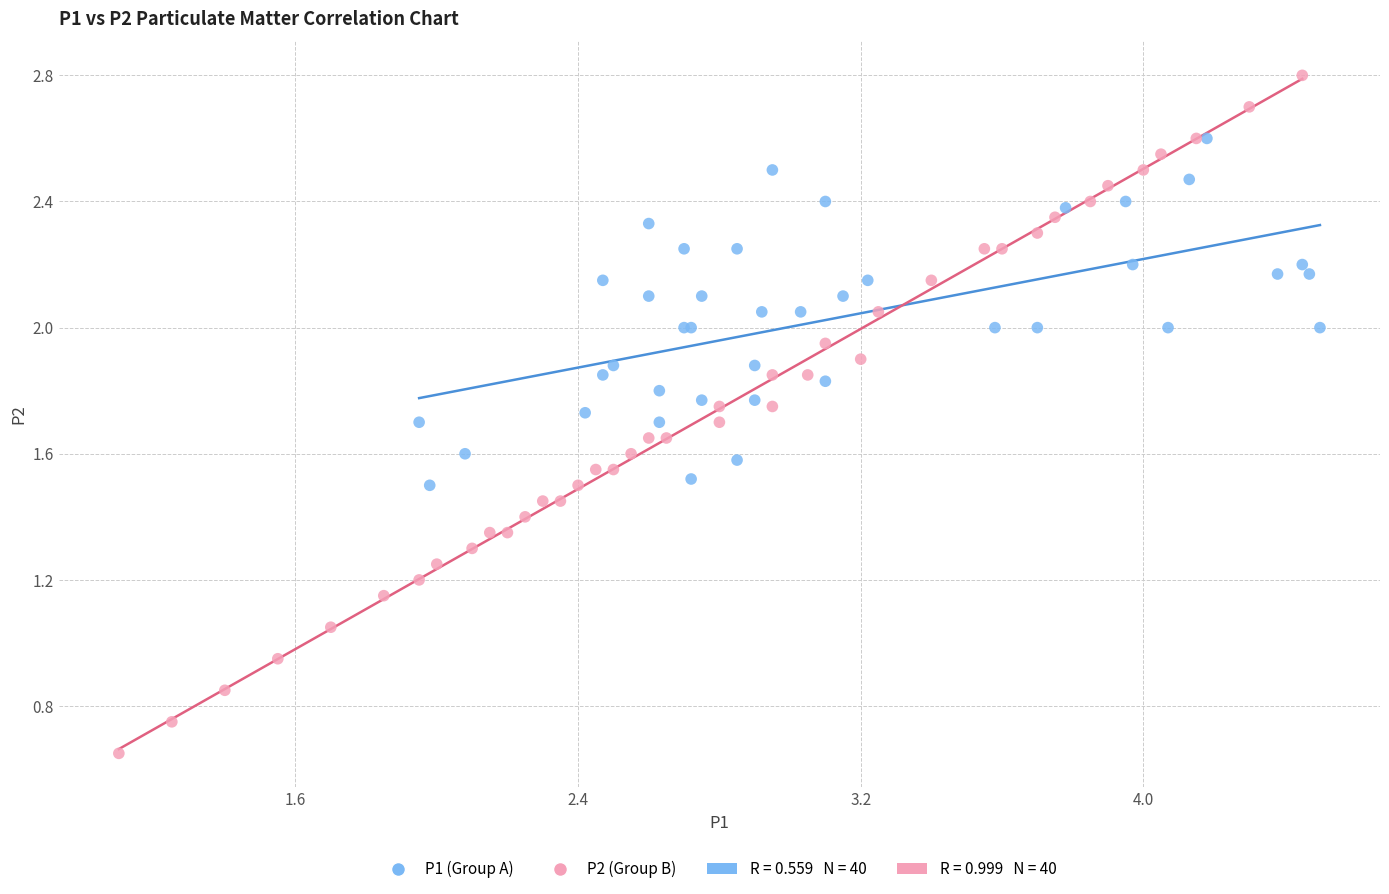

Which series reaches the maximum Y coordinate?

P2 (Group B)